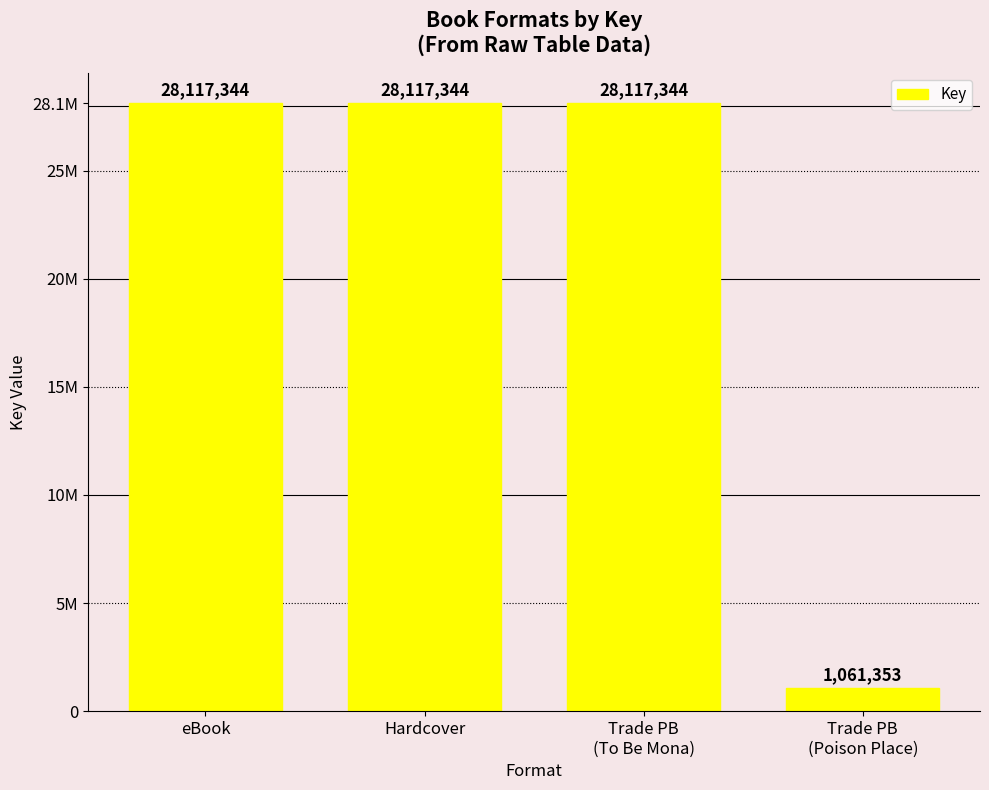

Does the chart contain any negative values?

No